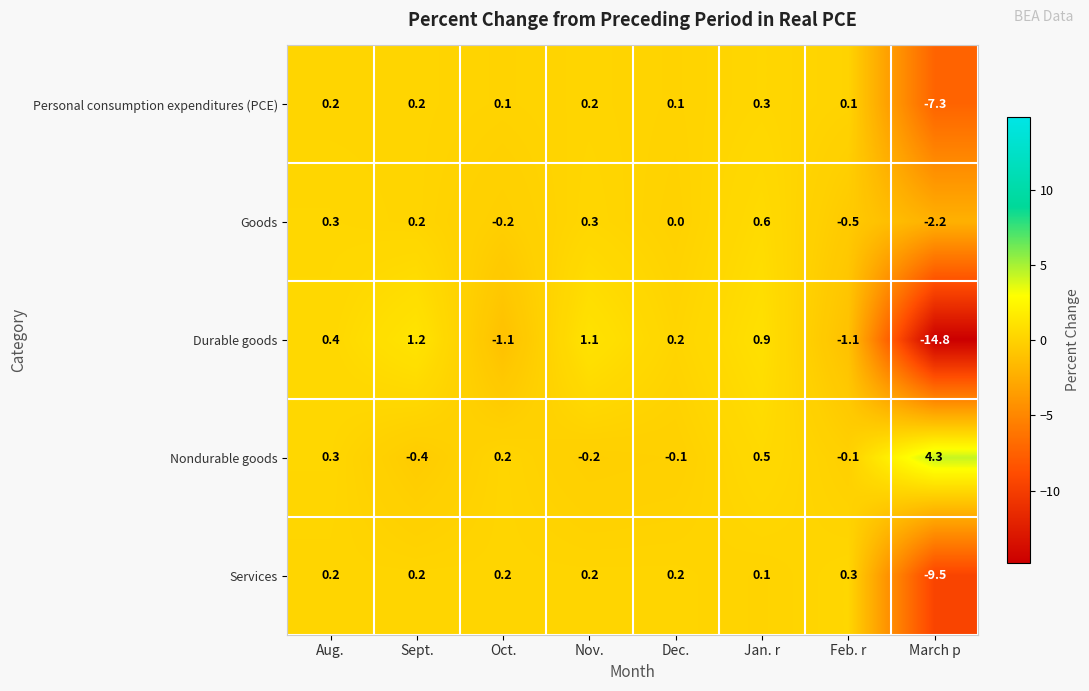

What is the minimum value for Durable goods?

-14.8